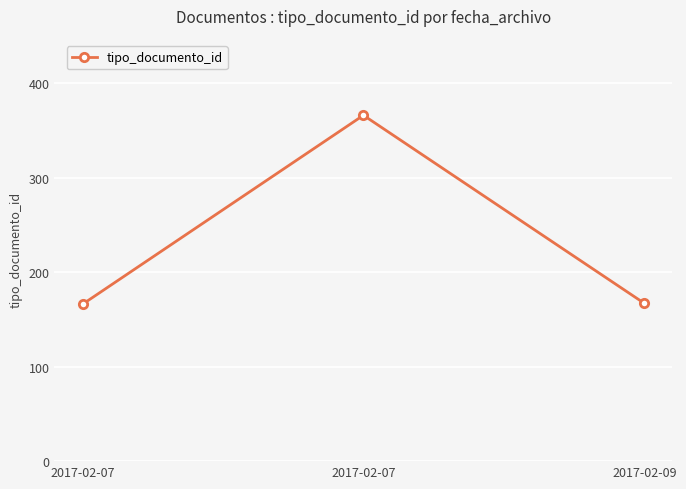

What is the average value?

233